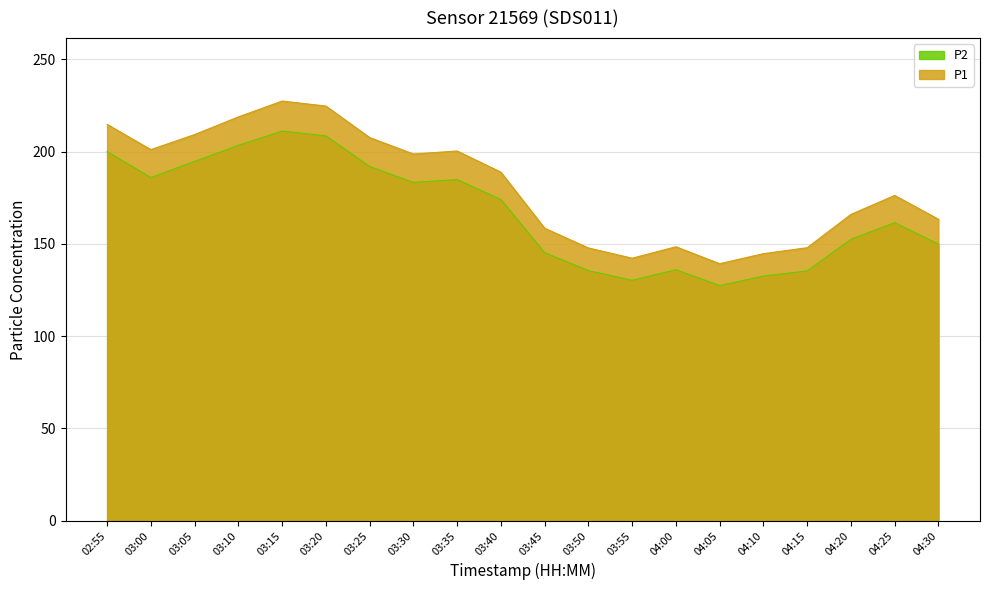

Is it true that P2 equals 127.4 at 04:05?

True